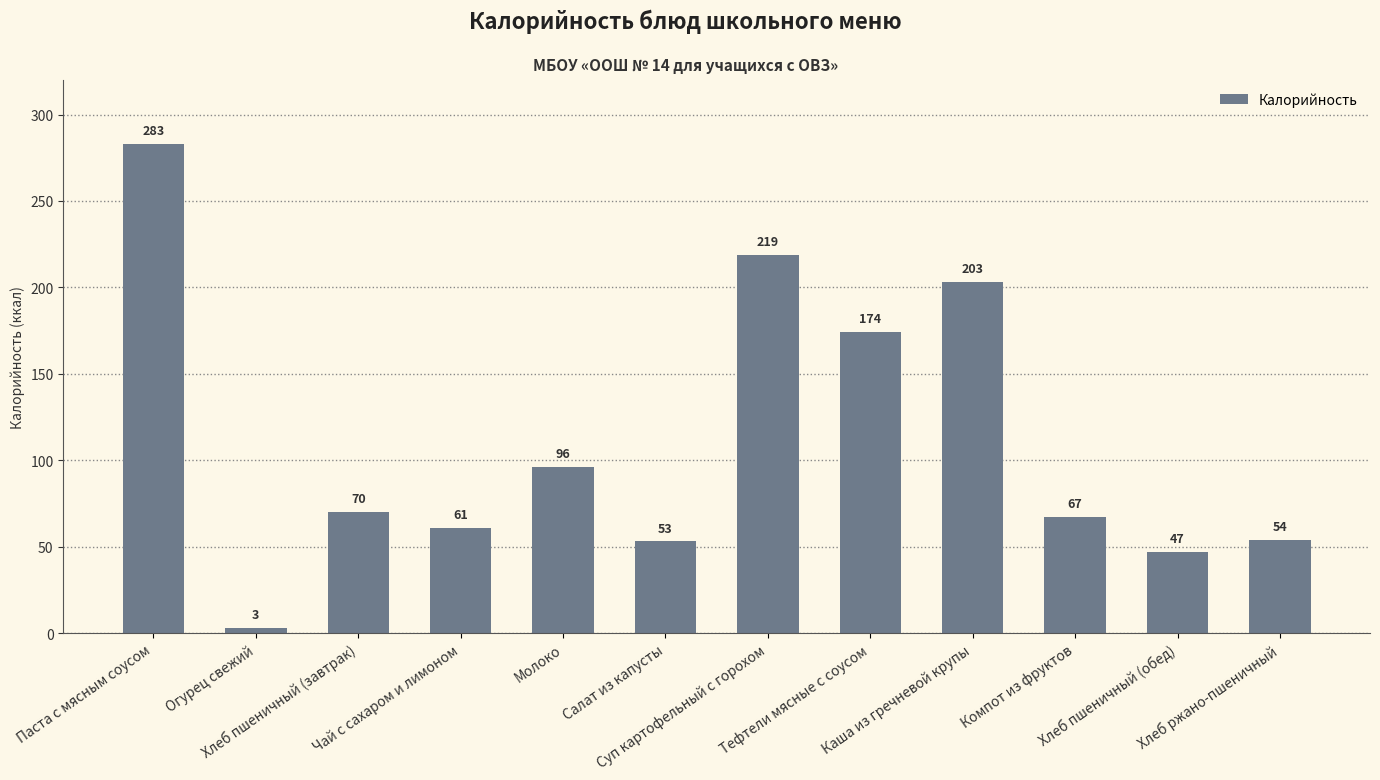

Reading left to right, extract all data points from this chart.

Паста с мясным соусом=283	Огурец свежий=3	Хлеб пшеничный (завтрак)=70	Чай с сахаром и лимоном=61	Молоко=96	Салат из капусты=53	Суп картофельный с горохом=219	Тефтели мясные с соусом=174	Каша из гречневой крупы=203	Компот из фруктов=67	Хлеб пшеничный (обед)=47	Хлеб ржано-пшеничный=54